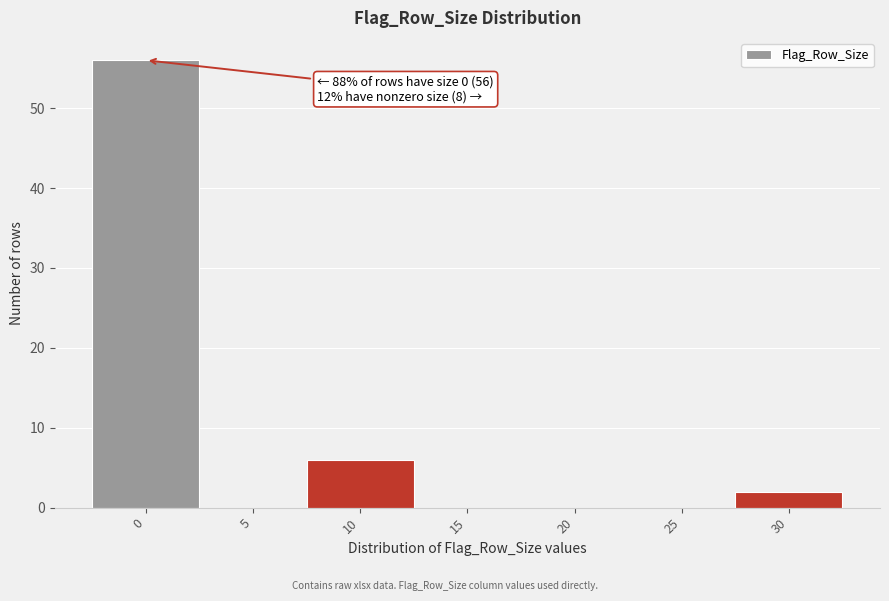

Reading left to right, what are all the values shown in this chart?

0=56	5=0	10=6	15=0	20=0	25=0	30=2